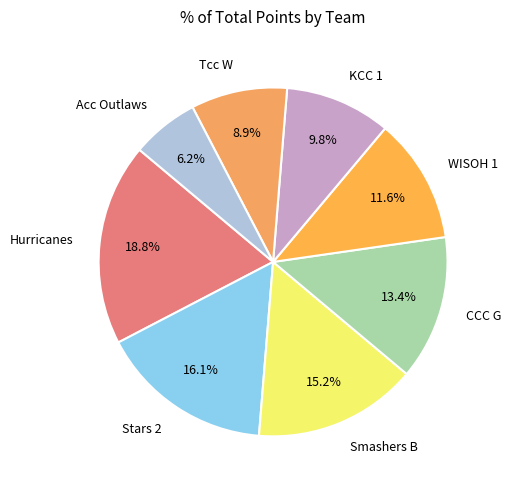

Approximately how many times larger is the value at WISOH 1 compared to Hurricanes?

0.6